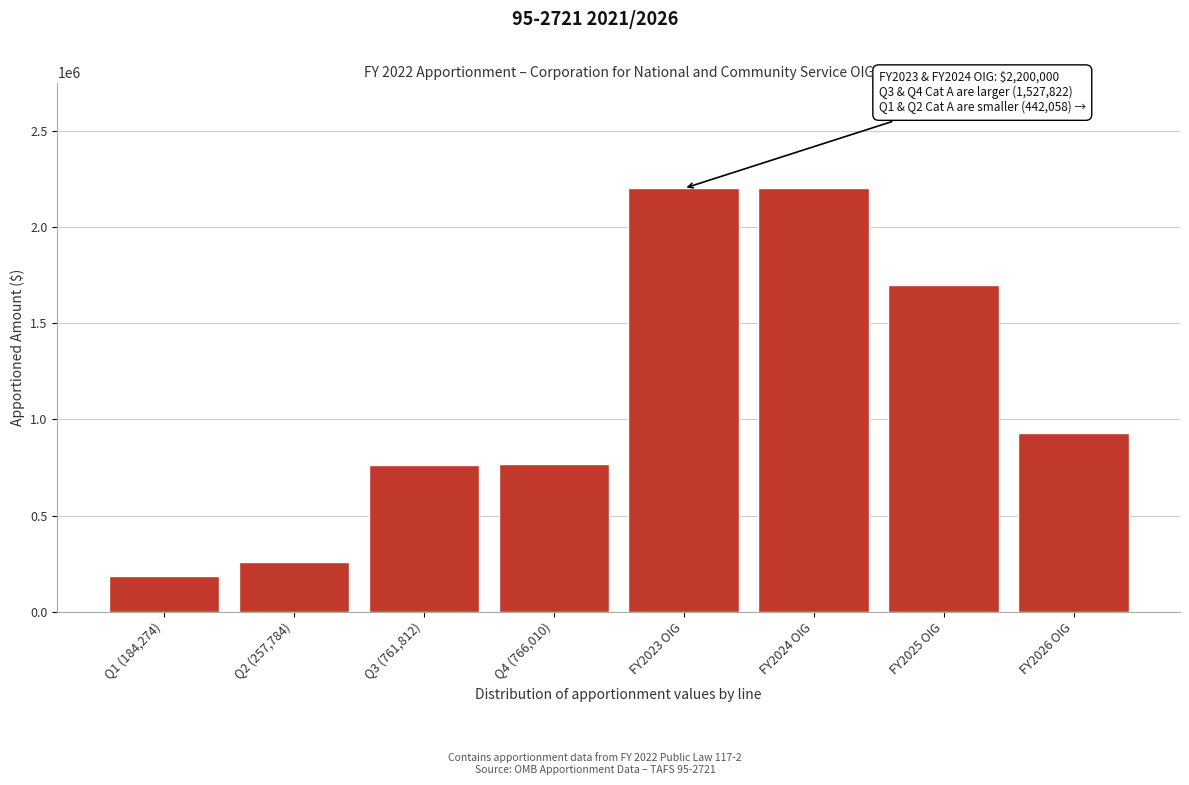

What is the difference between the second highest and minimum values?

2015726